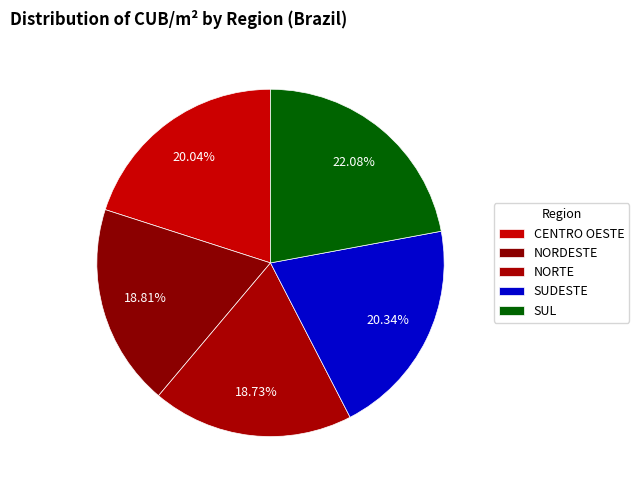

How many segments does this pie chart have?

5